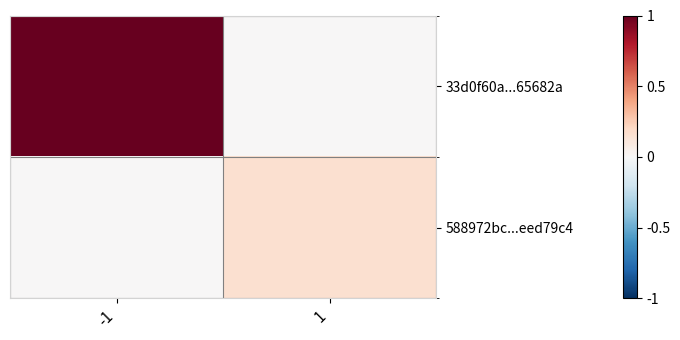

Which category has the lowest value across all series?

1